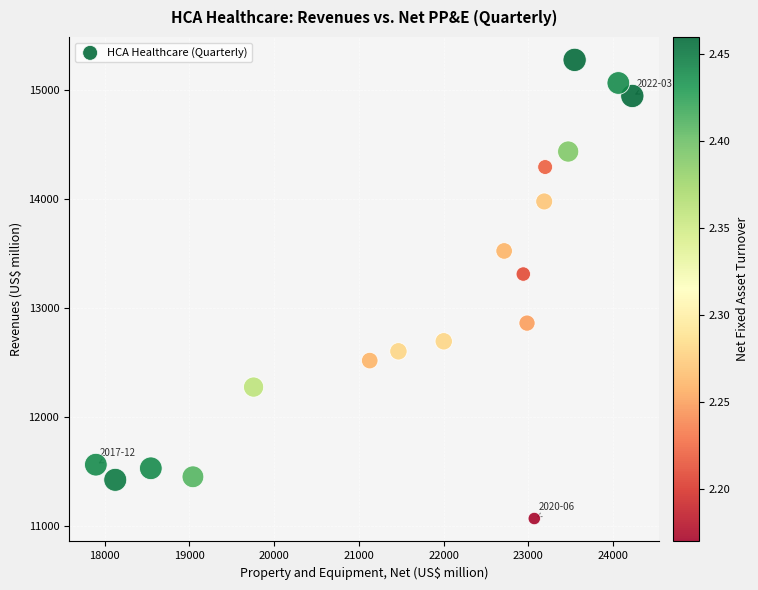

What Y value in the scatter plot is closest to 13172?

13311